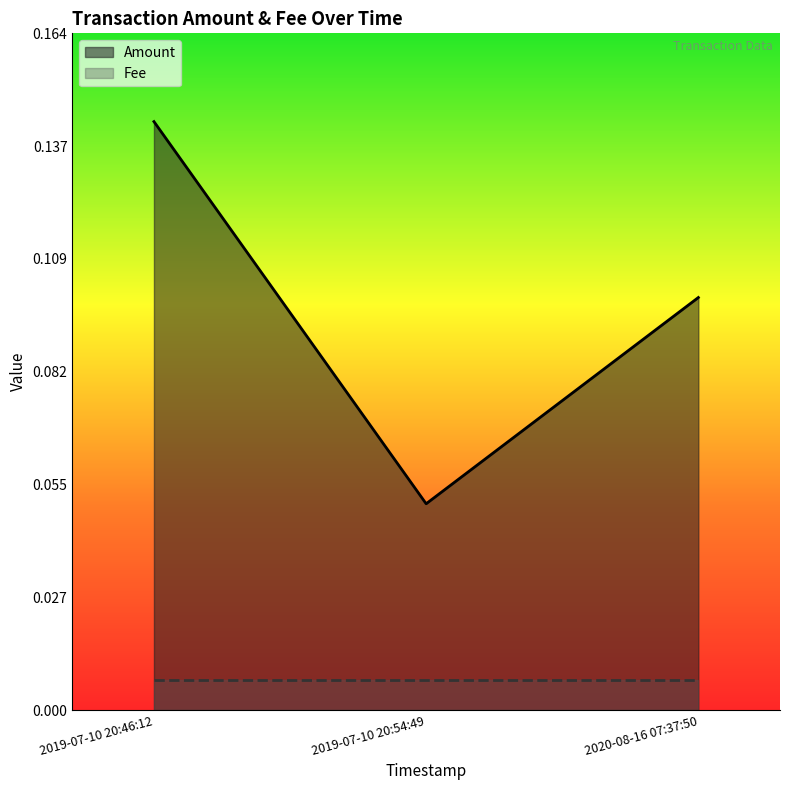

Rank the categories by value from lowest to highest.

2019-07-10 20:54:49, 2020-08-16 07:37:50, 2019-07-10 20:46:12